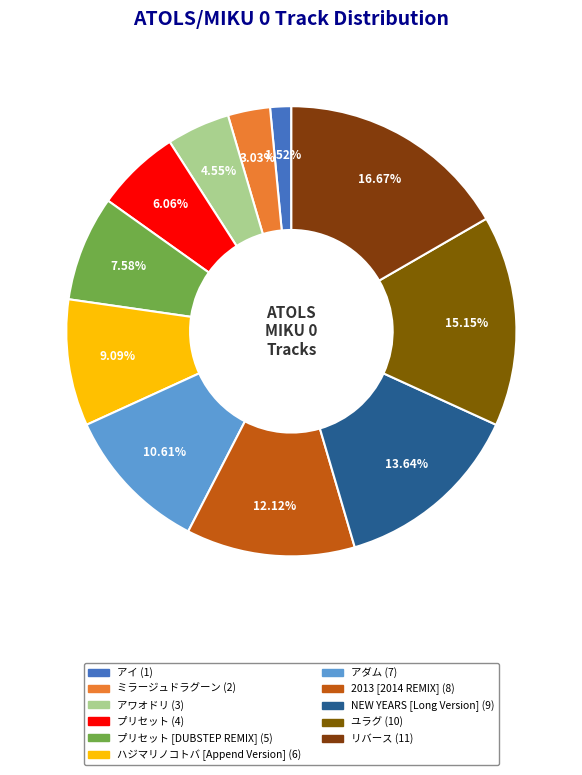

How many segments does this pie chart have?

11